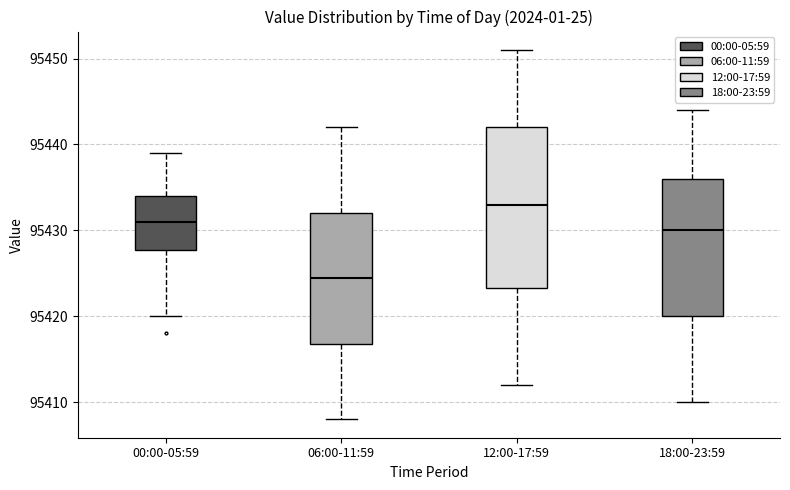

Which box's median line is the lowest?

06:00-11:59